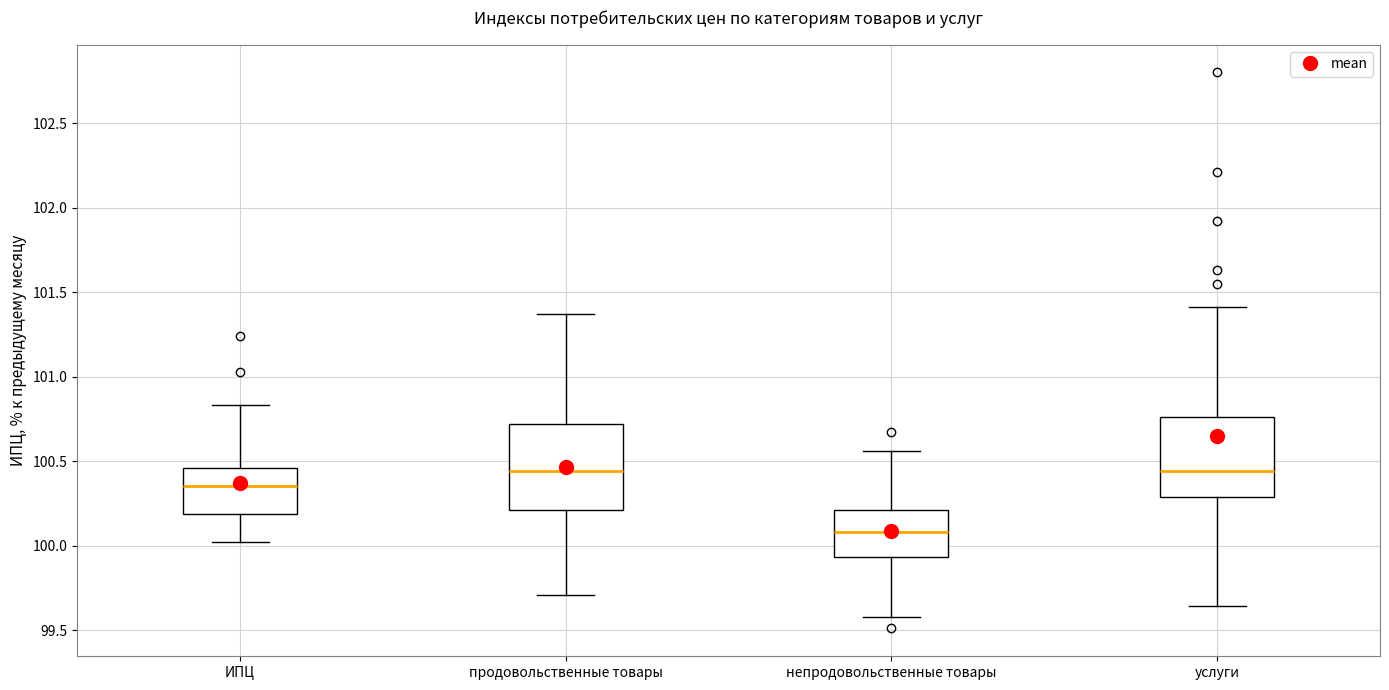

Where is the lower edge of the box for ИПЦ on the y-axis? The values are not printed on the chart, so give them approximately, as read against the axis.

100.20